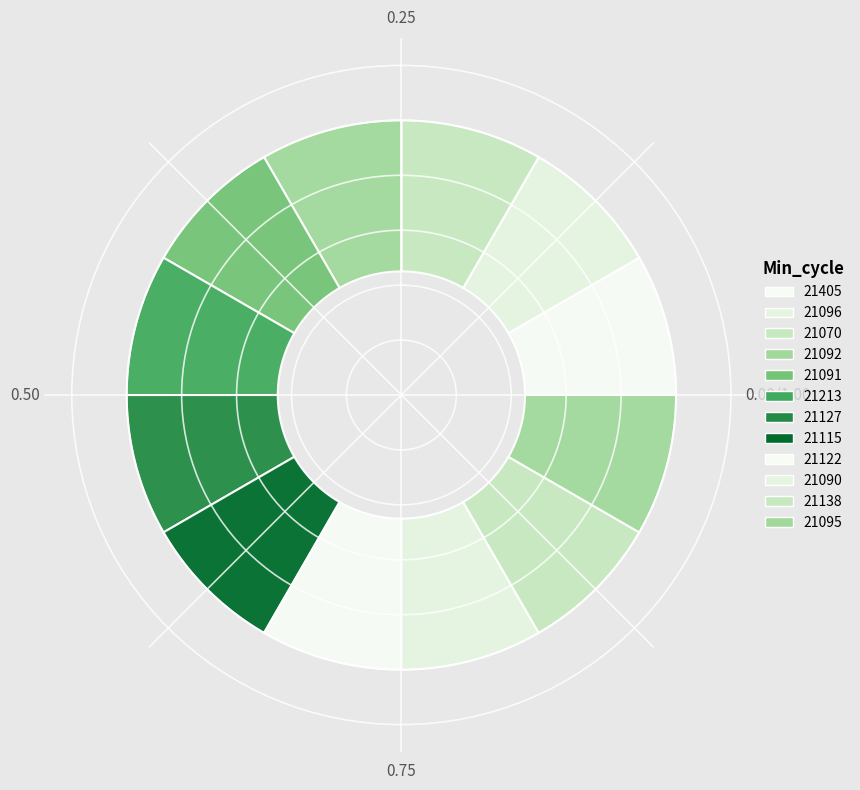

Is it true that 21092 is 17% of the pie?

False